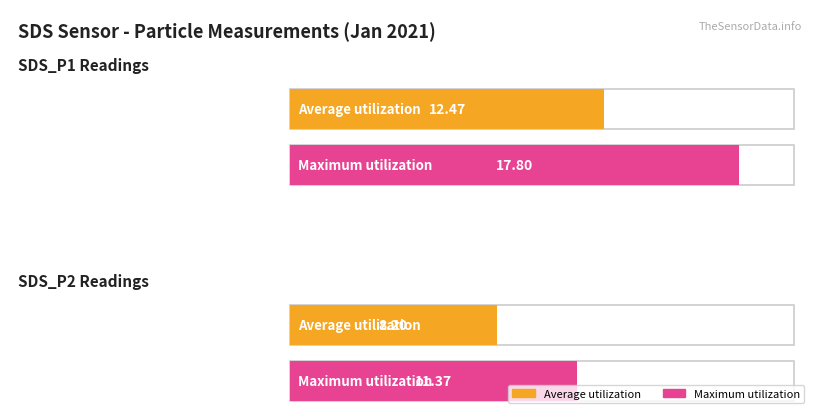

How many categories are shown in the chart?

2